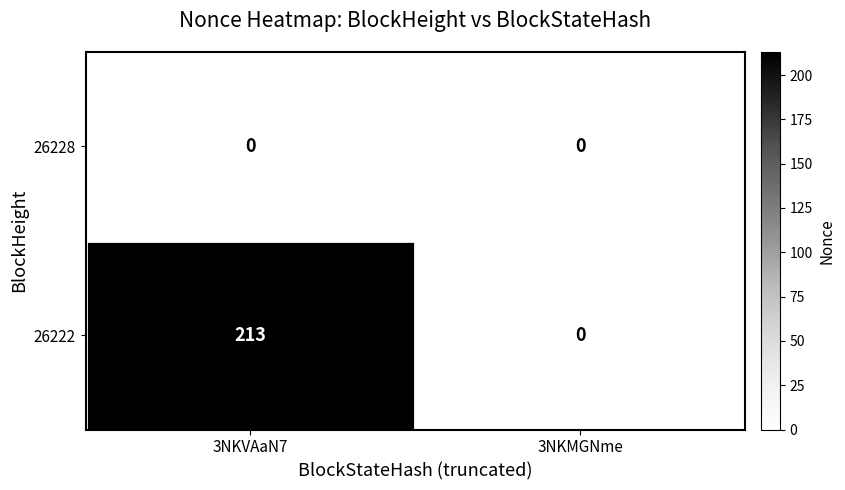

At which category is the sum across all series the highest?

3NKVAaN7